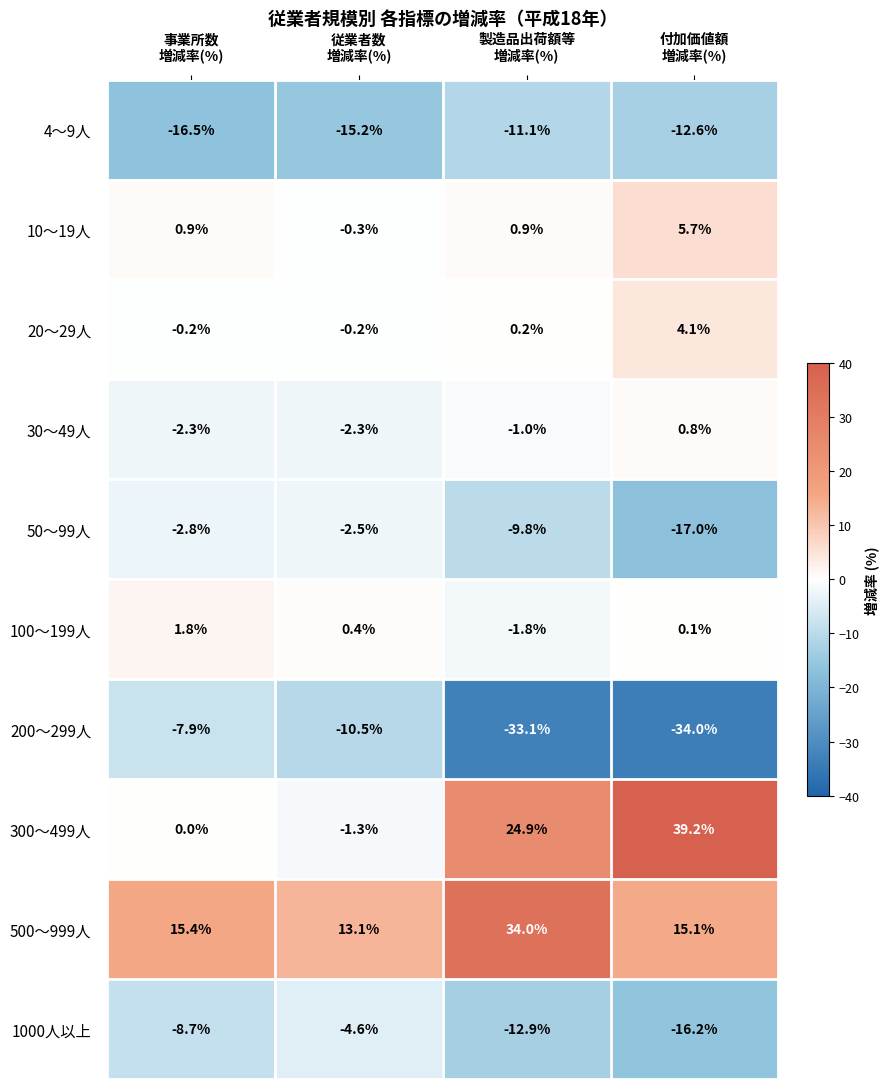

Rank the series by their maximum value, from highest to lowest.

300～499人, 500～999人, 10～19人, 20～29人, 100～199人, 30～49人, 50～99人, 1000人以上, 200～299人, 4～9人